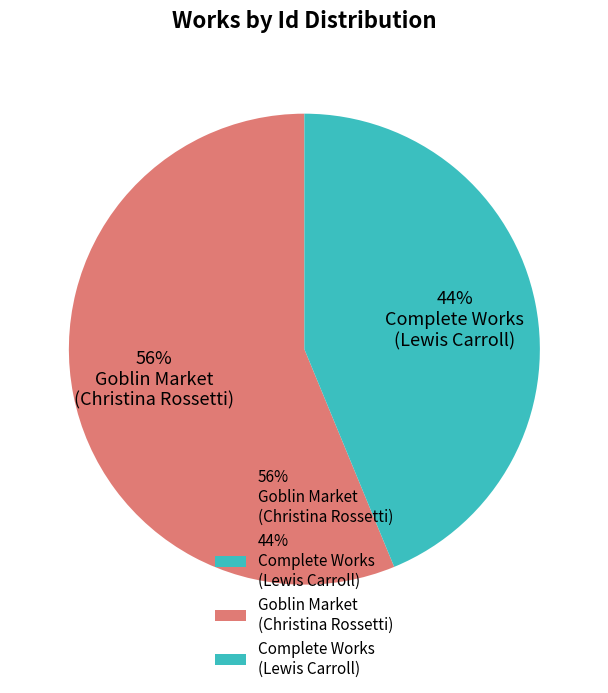

Does 56% Goblin Market (Christina Rossetti) account for over 50% of the chart?

Yes